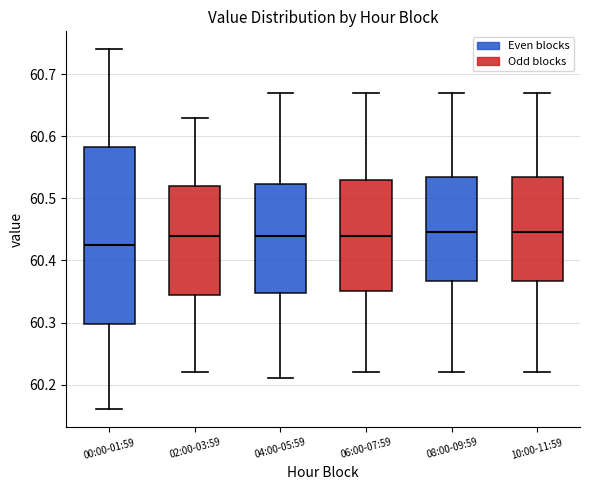

Reading left to right, read every box against the y-axis: the position of its median line, the range the box covers, and the ends of its whiskers. The values are not printed on the chart, so give them approximately, as read against the axis.

00:00-01:59: median 60.43, box 60.30 to 60.58, whiskers 60.16 to 60.74
02:00-03:59: median 60.44, box 60.35 to 60.52, whiskers 60.22 to 60.63
04:00-05:59: median 60.44, box 60.35 to 60.52, whiskers 60.21 to 60.67
06:00-07:59: median 60.44, box 60.35 to 60.53, whiskers 60.22 to 60.67
08:00-09:59: median 60.45, box 60.37 to 60.54, whiskers 60.22 to 60.67
10:00-11:59: median 60.45, box 60.37 to 60.54, whiskers 60.22 to 60.67